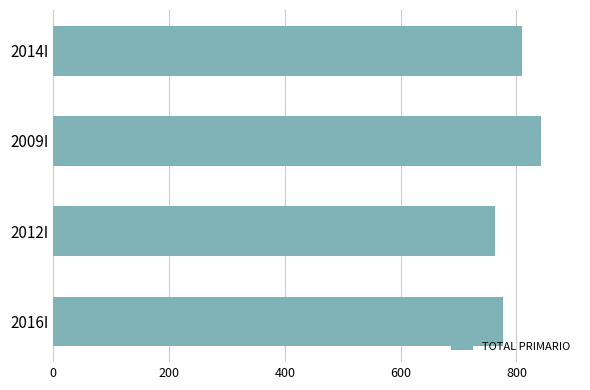

How many series are shown in this chart?

1